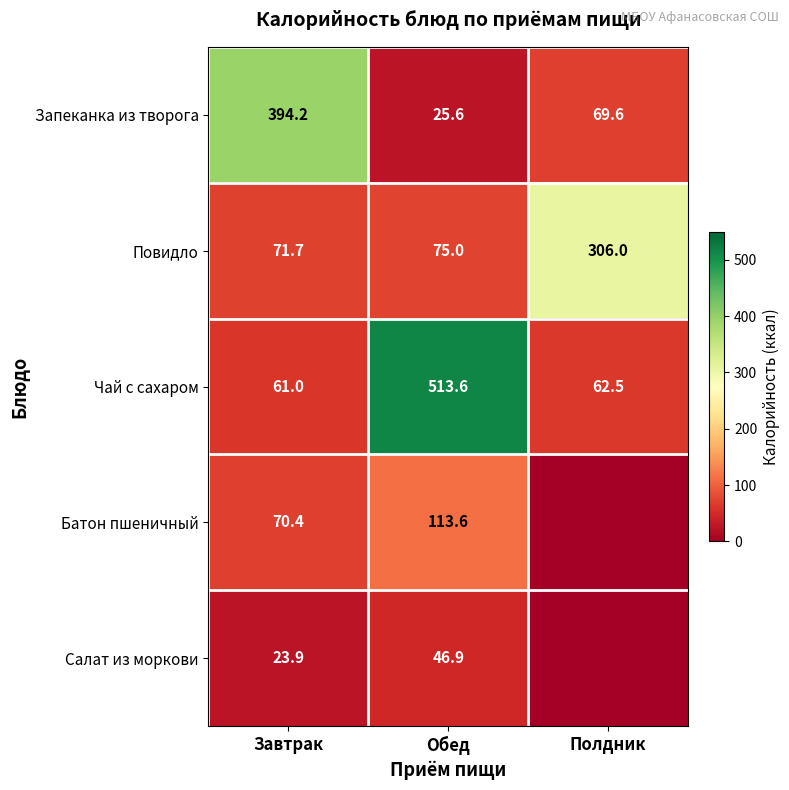

What is the difference between the Повидло values at Завтрак and Полдник?

234.3